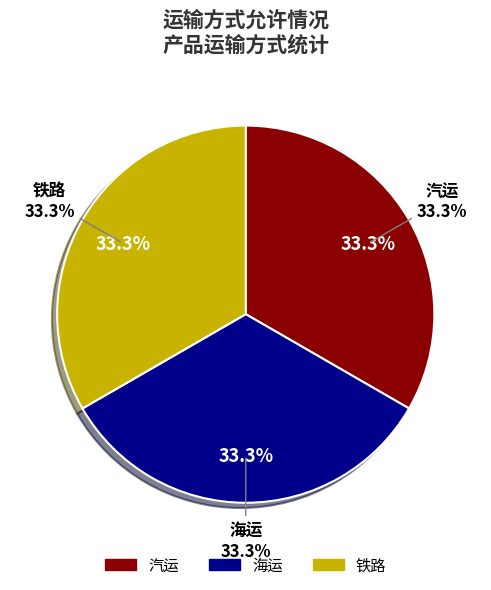

Is there any slice that represents more than half of the pie?

No